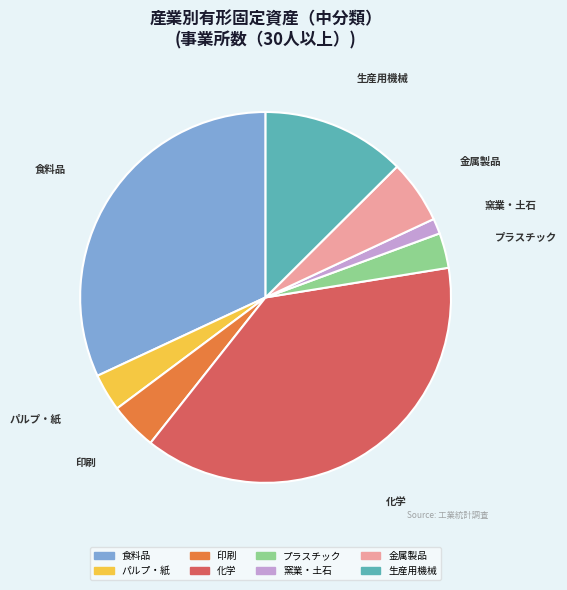

What is the smallest slice in the pie chart?

窯業・土石